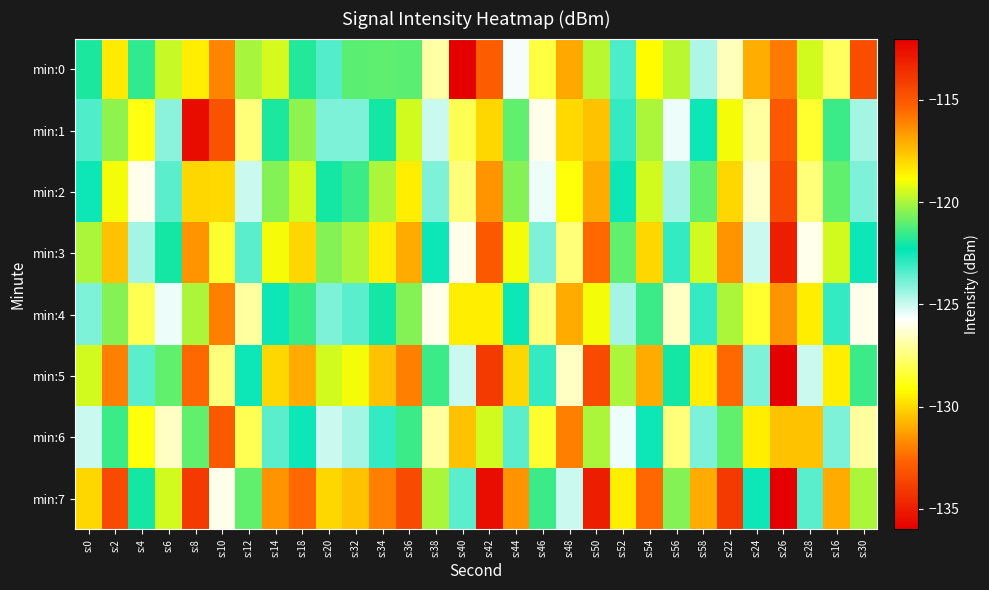

Which label corresponds to the largest value in the chart?

s:26